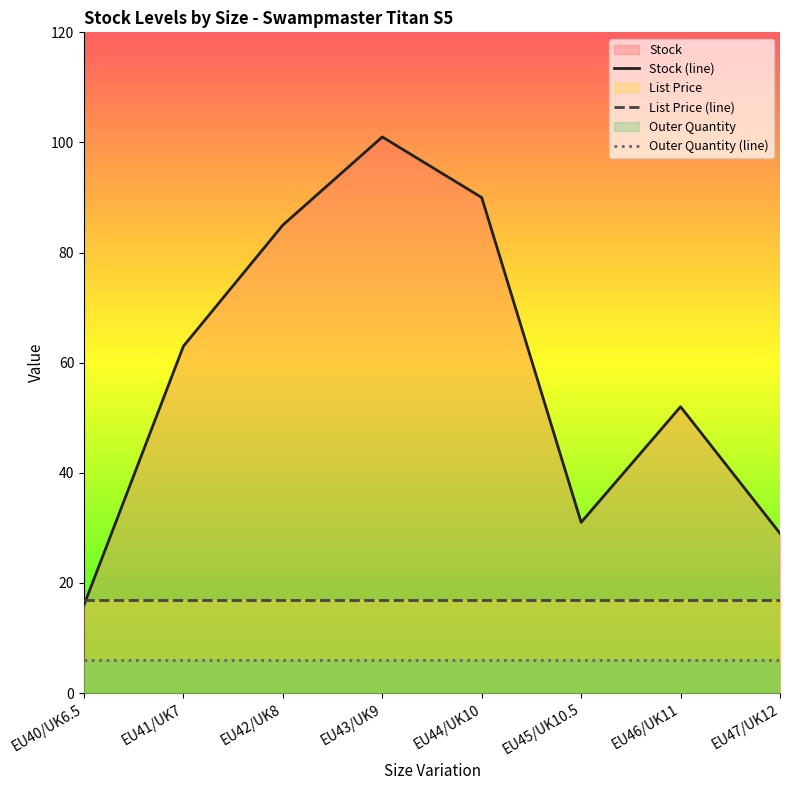

What is the total value across all series at EU46/UK11?

75.0